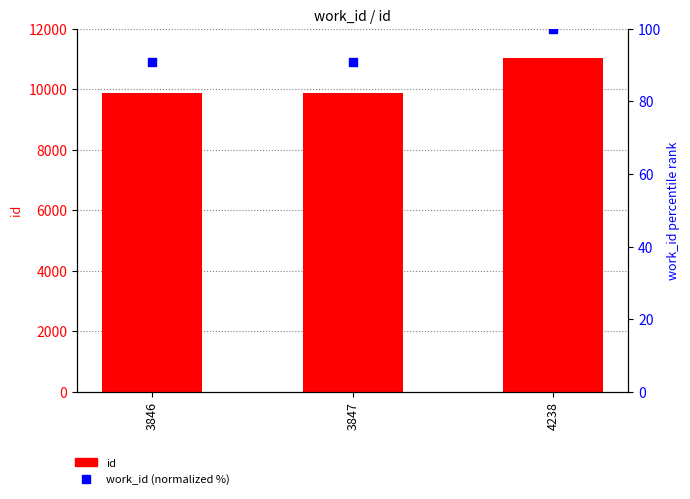

What is the total value across all series at 3846?

9980.8